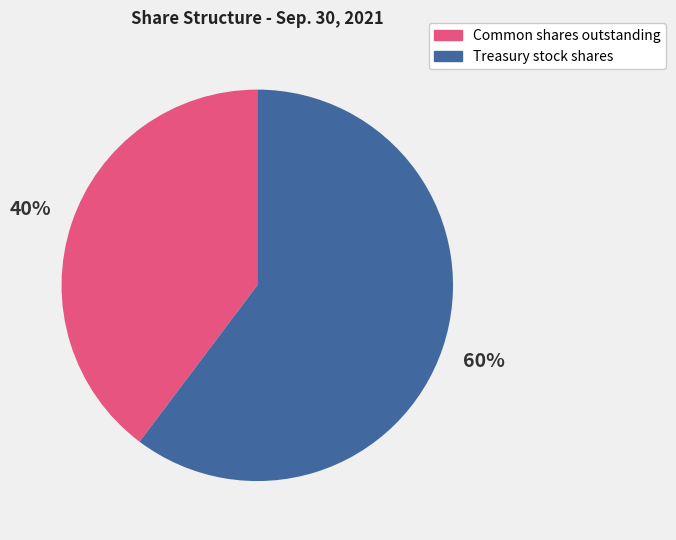

To the nearest percent, what percentage of the pie is Common shares outstanding?

40%